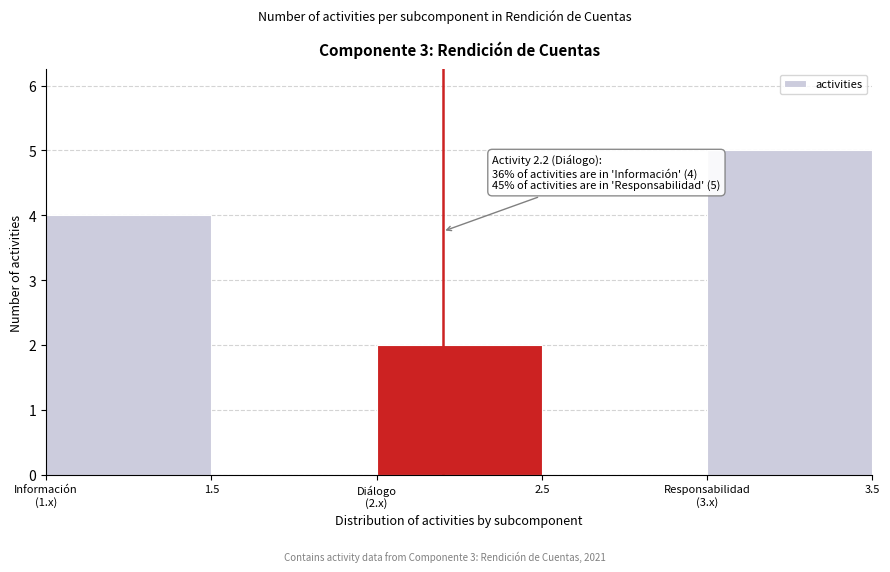

What is the sum of all values?

11